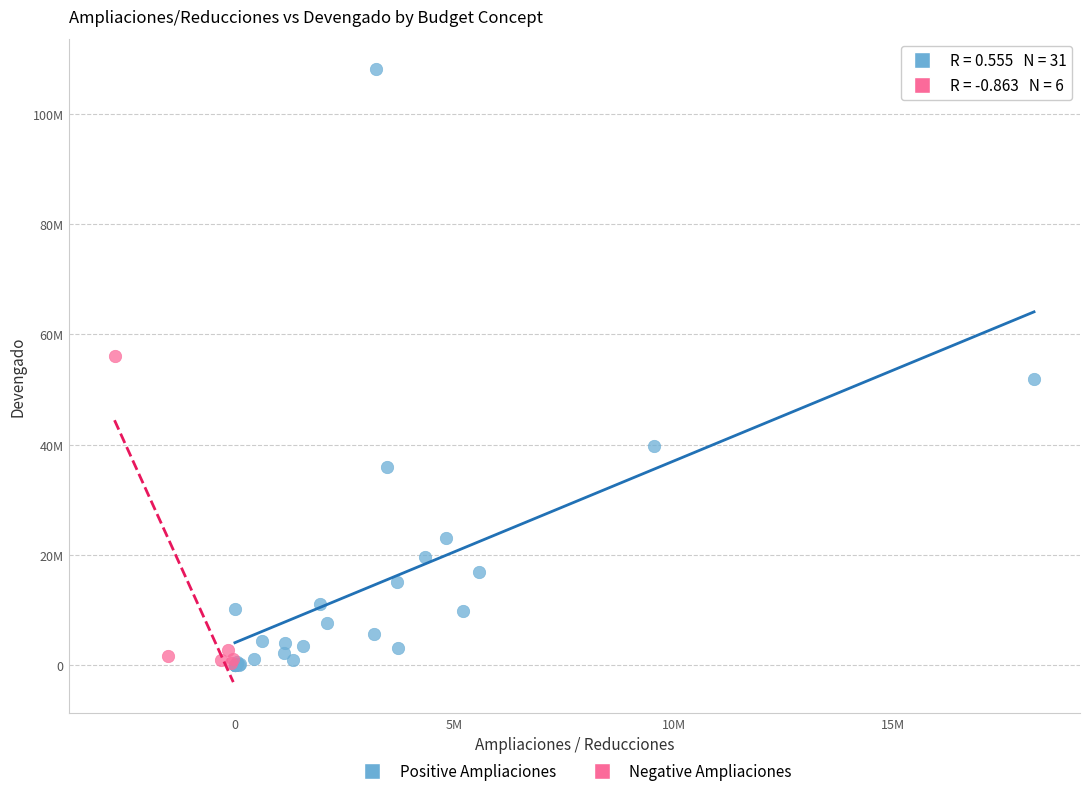

Which series reaches the maximum Y coordinate?

Positive Ampliaciones